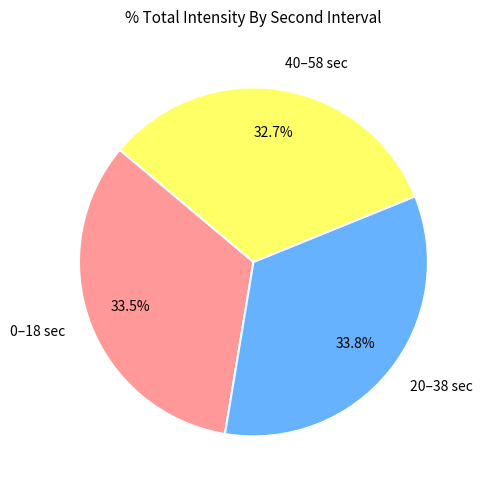

Does 40–58 sec account for over 50% of the chart?

No